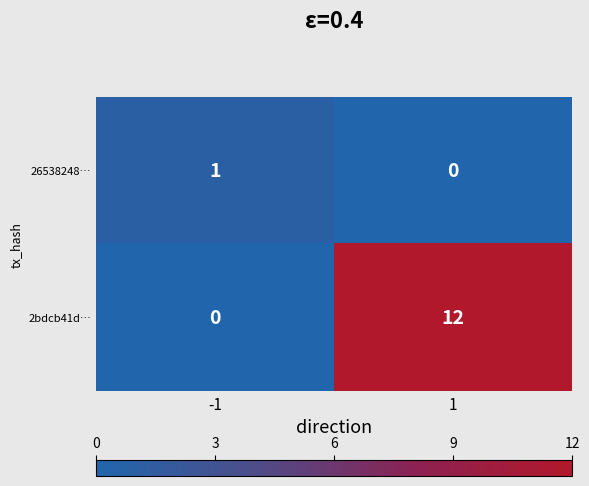

The value of 26538248… at 1 is 0. True or false?

True